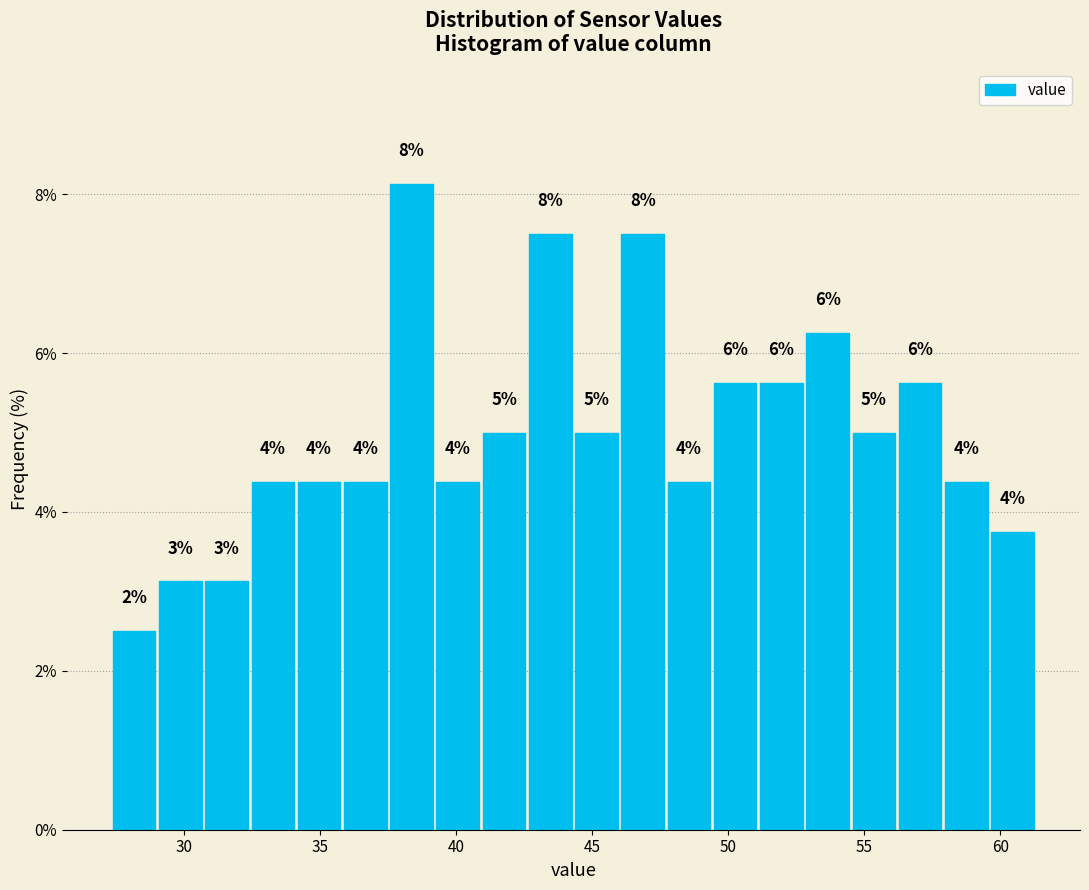

Around what value on the x-axis is the tallest bar? Give the approximate position of its centre, as read against the axis.

38.5